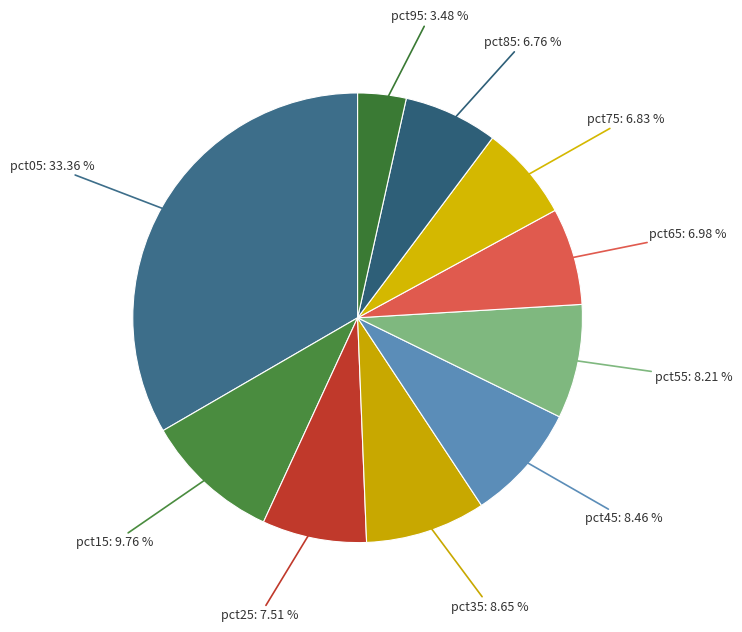

Is there any slice that represents more than half of the pie?

No